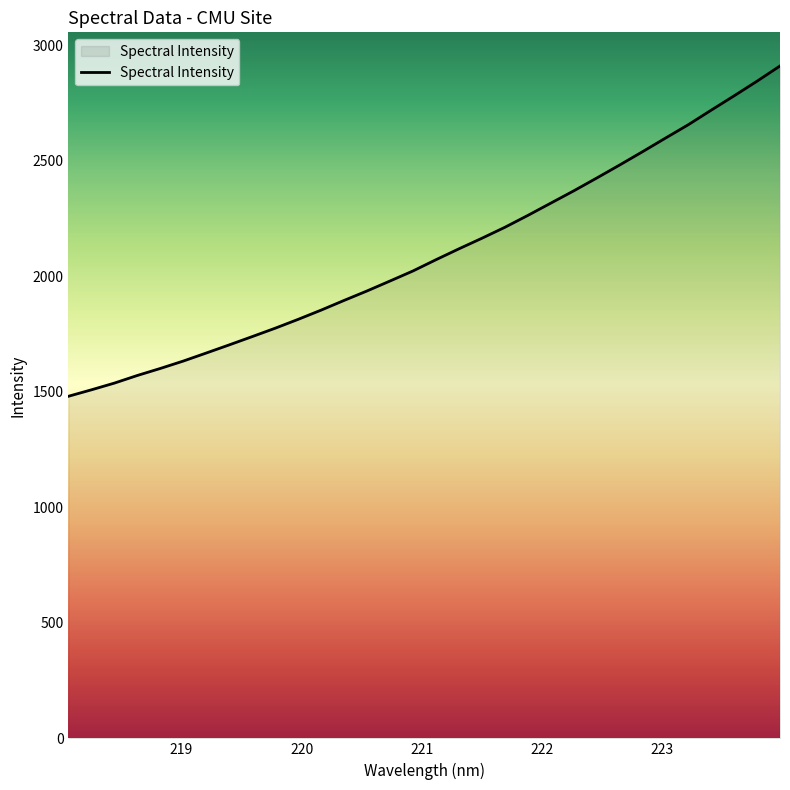

What is the difference between the maximum and minimum values?

1429.6